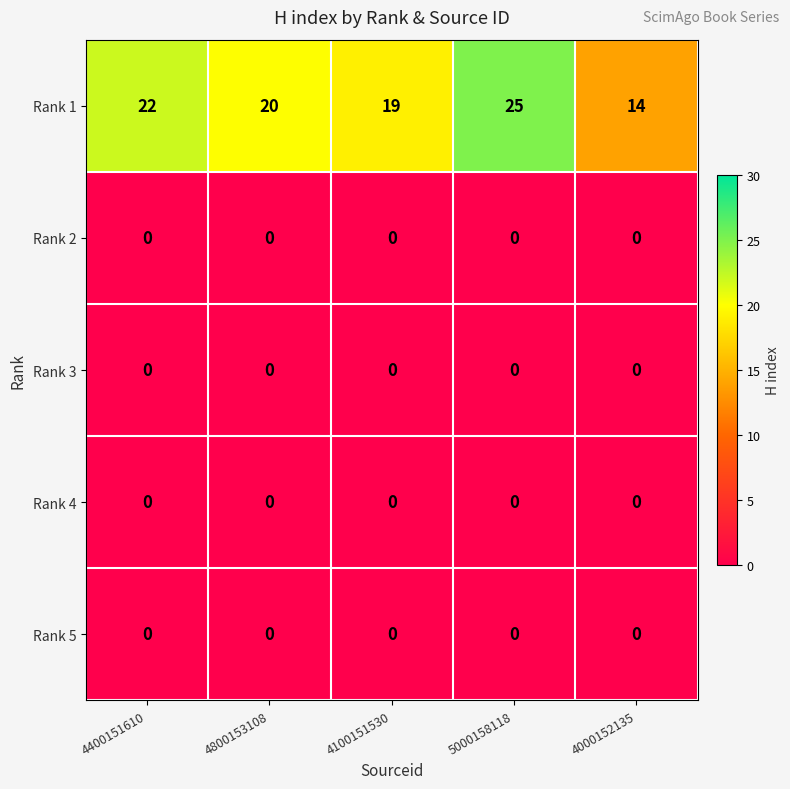

Which category has the lowest value in the Rank 1 series?

4000152135